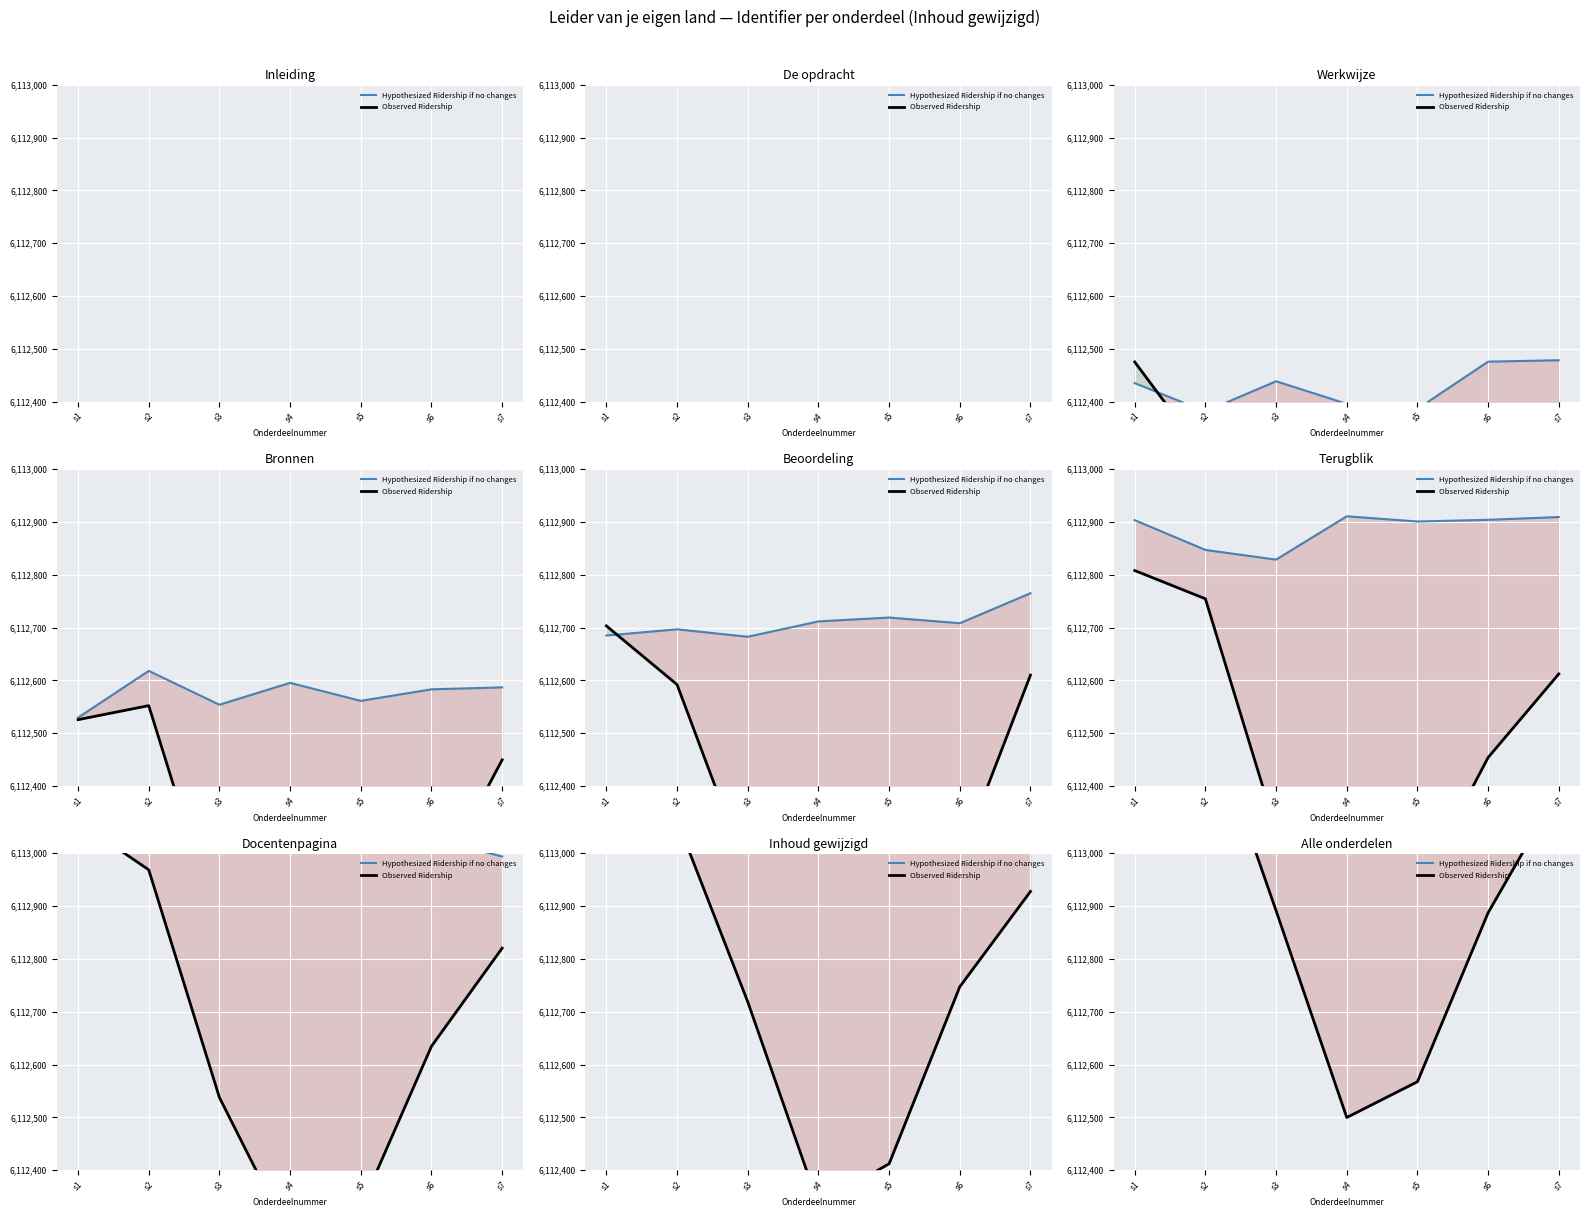

Between s6 and s7, which series saw the biggest shift?

Observed Ridership